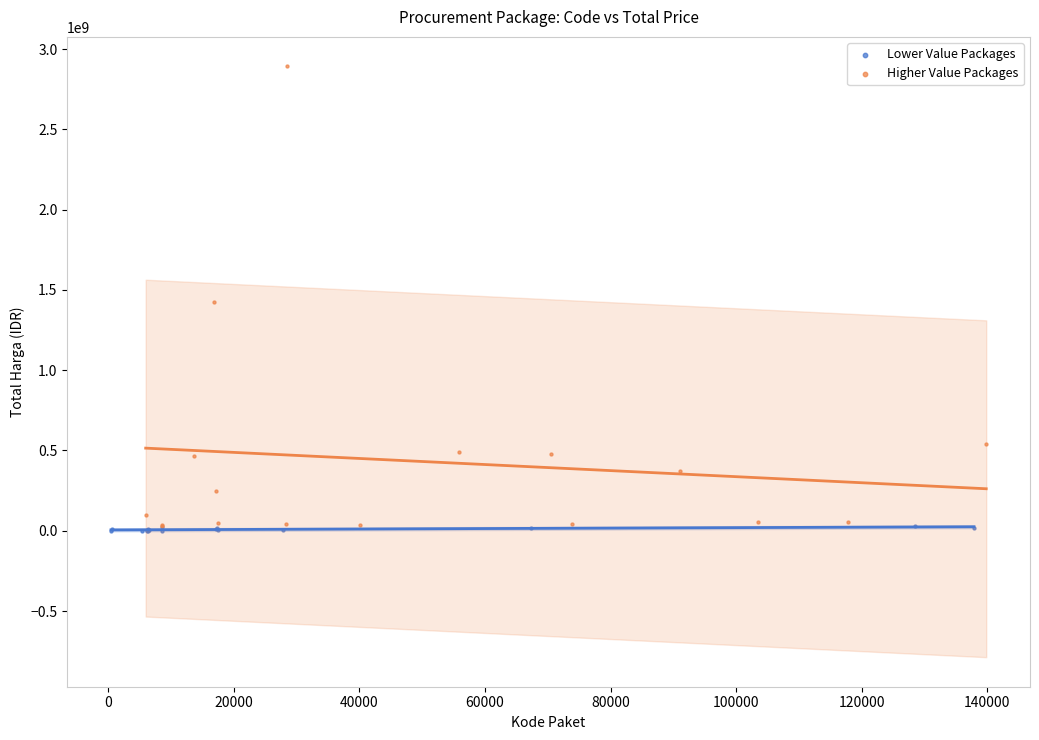

Which series reaches the maximum Y coordinate?

Higher Value Packages